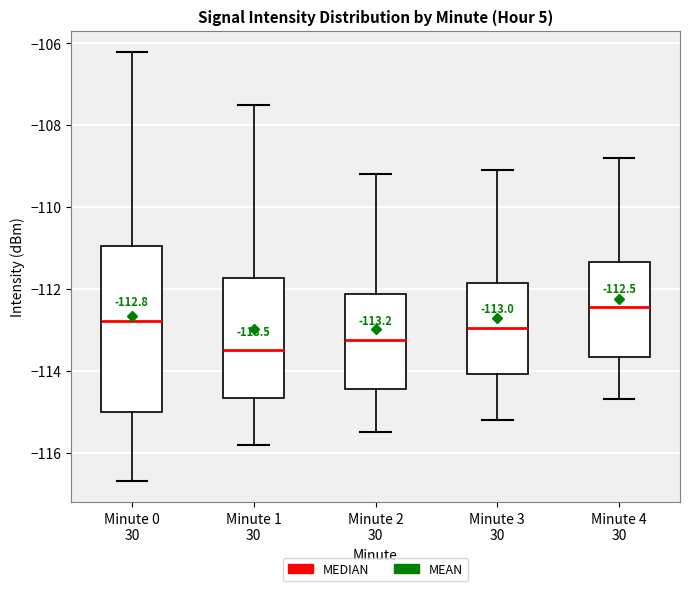

Which box's median line is the lowest?

Minute 1 30